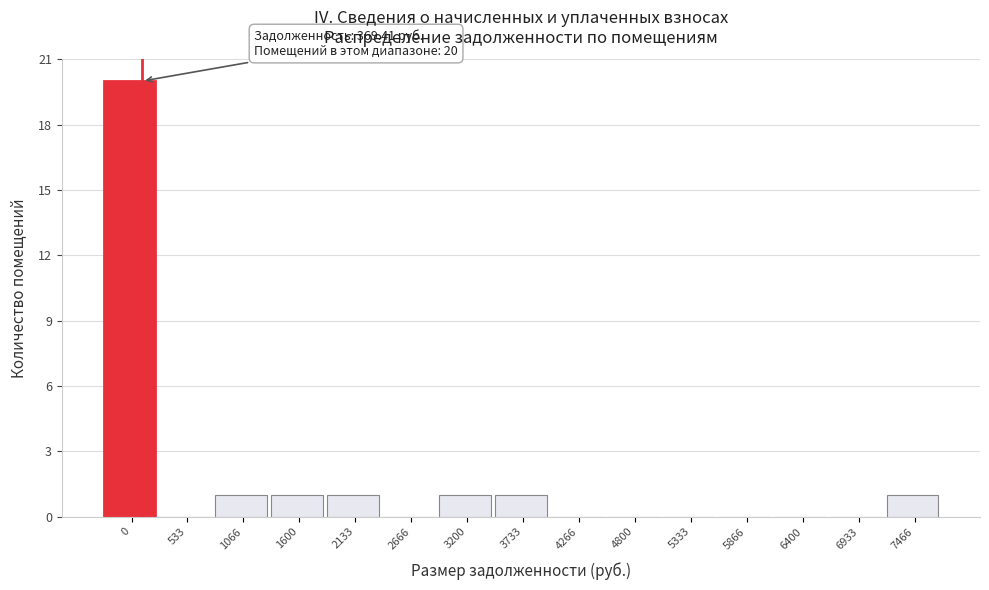

Reading left to right, list all the values displayed in this chart.

0=20	533=0	1066=1	1600=1	2133=1	2666=0	3200=1	3733=1	4266=0	4800=0	5333=0	5866=0	6400=0	6933=0	7466=1